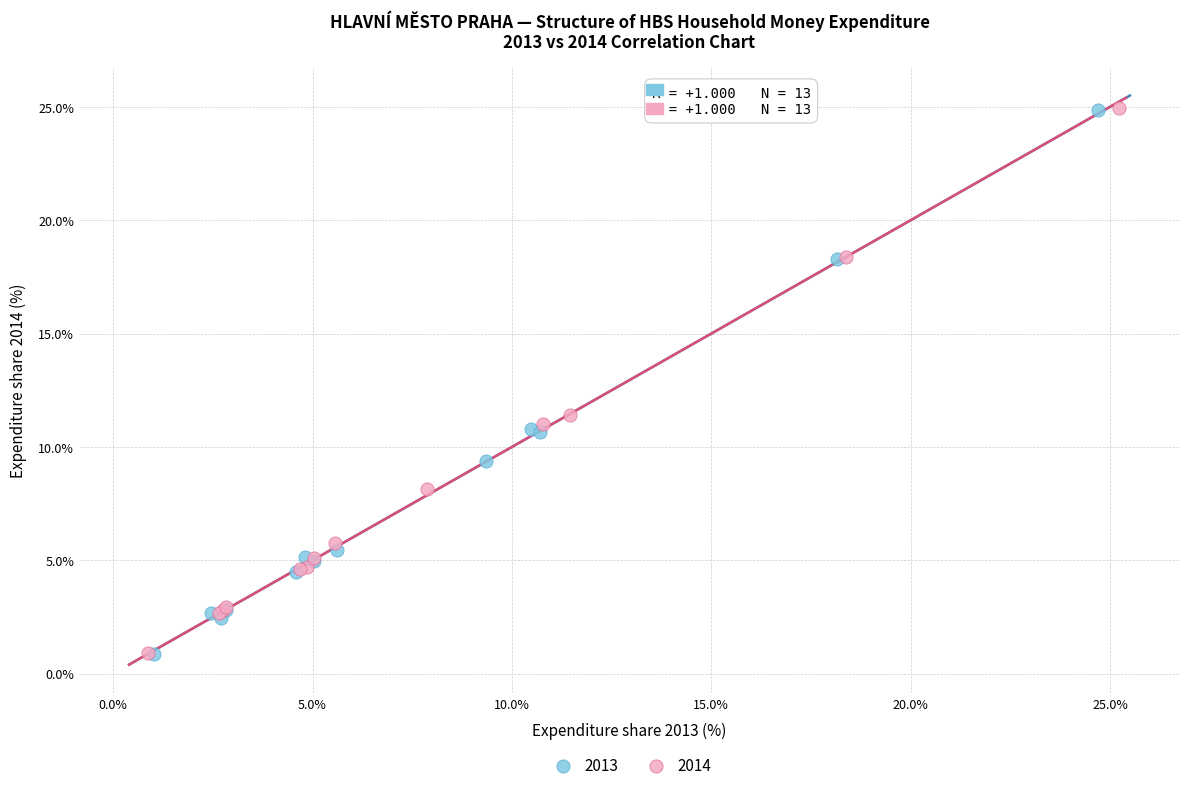

Which series has the largest Y range (max minus min)?

2014